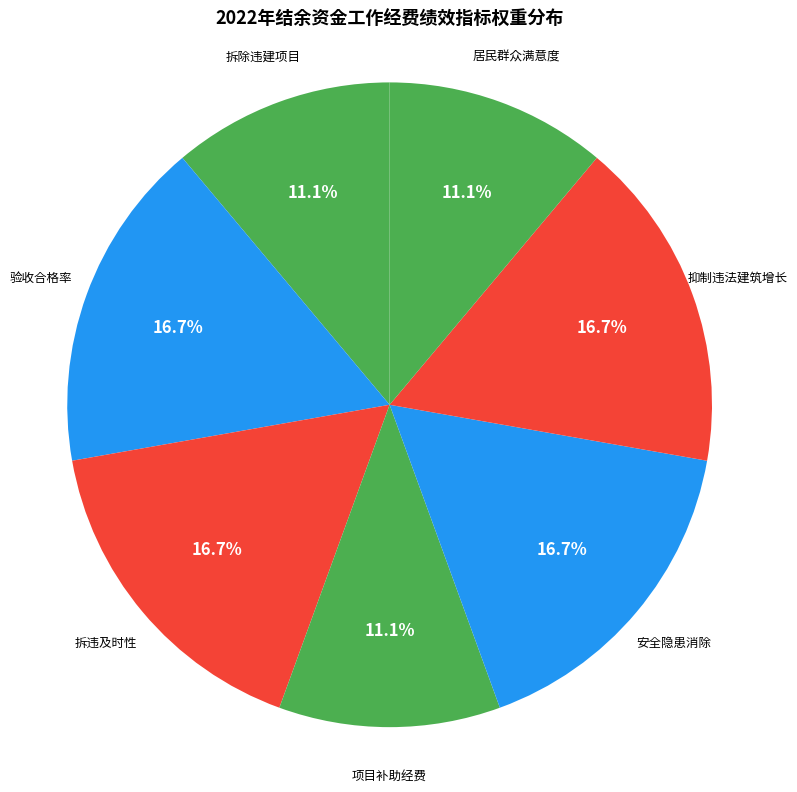

Count the number of slices in the pie.

7